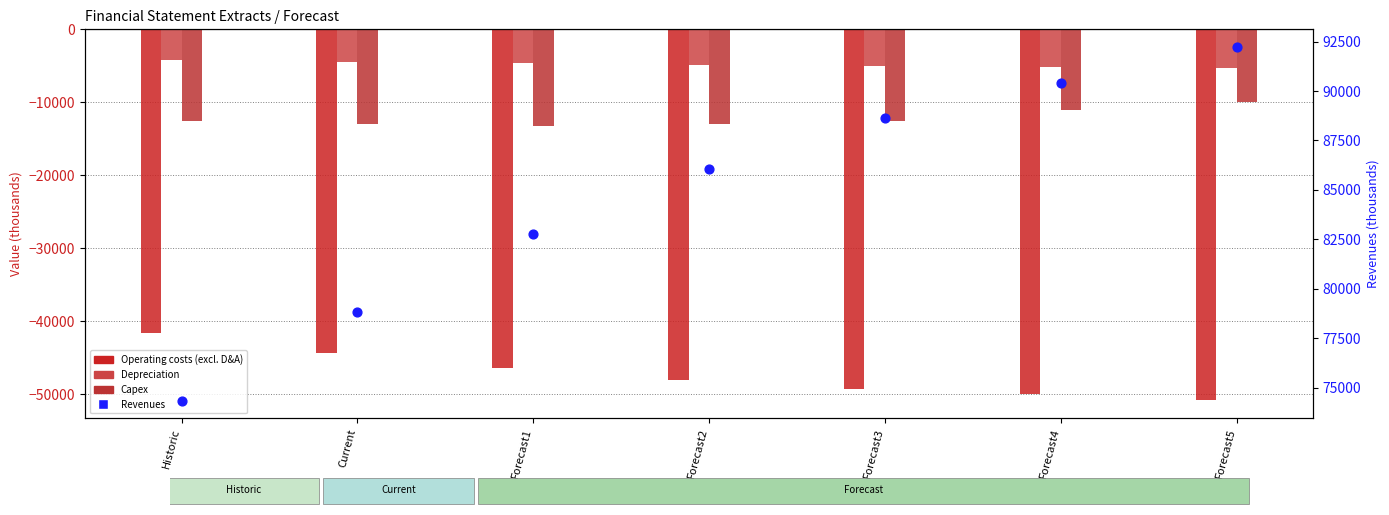

Is the value of Capex at Forecast4 greater than the value of Revenues at Historic?

No